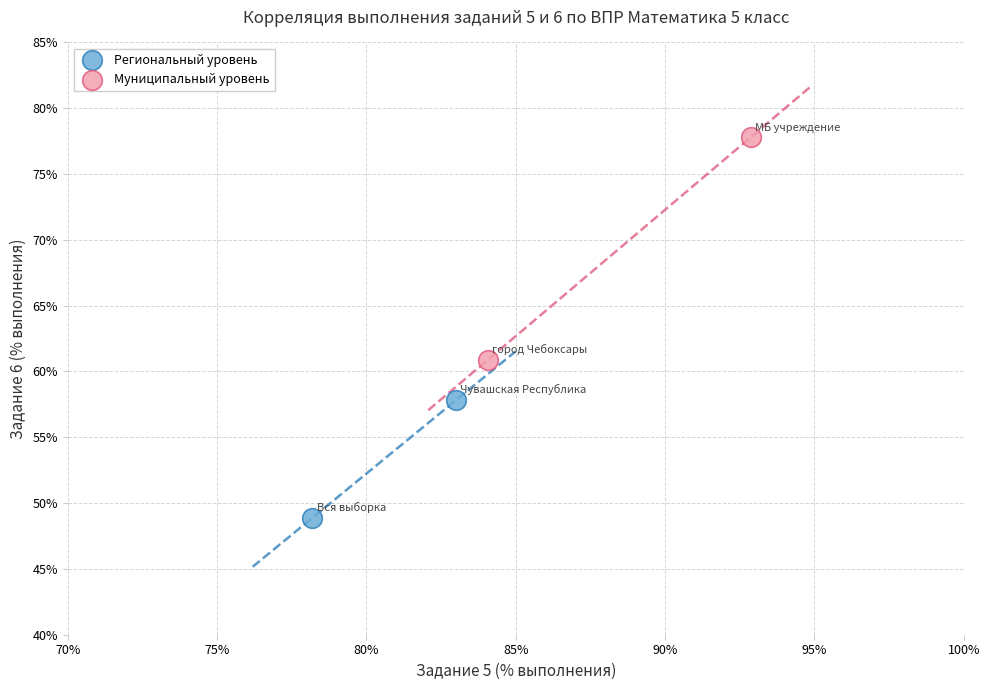

Which series reaches the maximum Y coordinate?

Муниципальный уровень